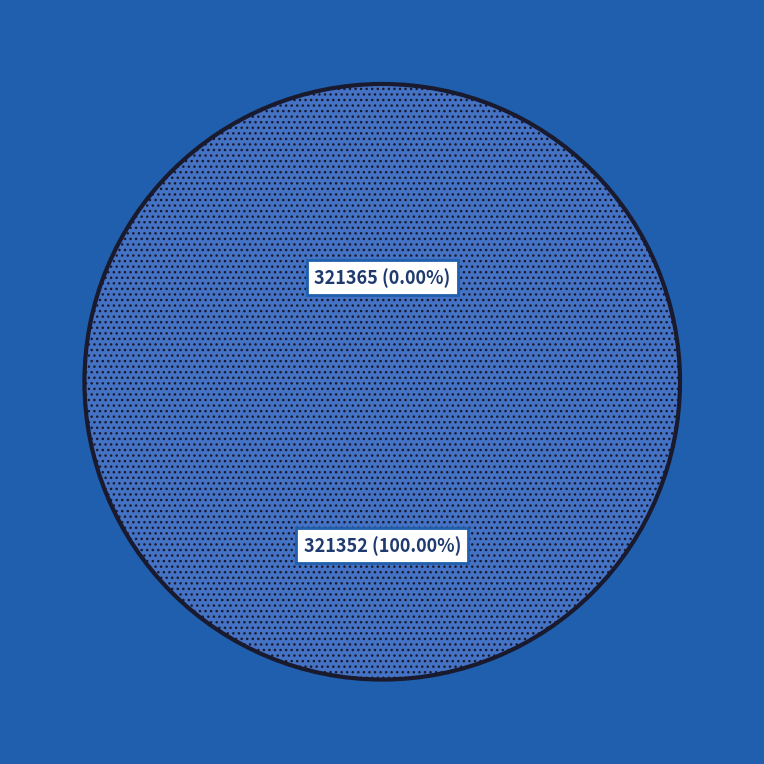

What is the total percentage of 321352 and 321365?

100.0%